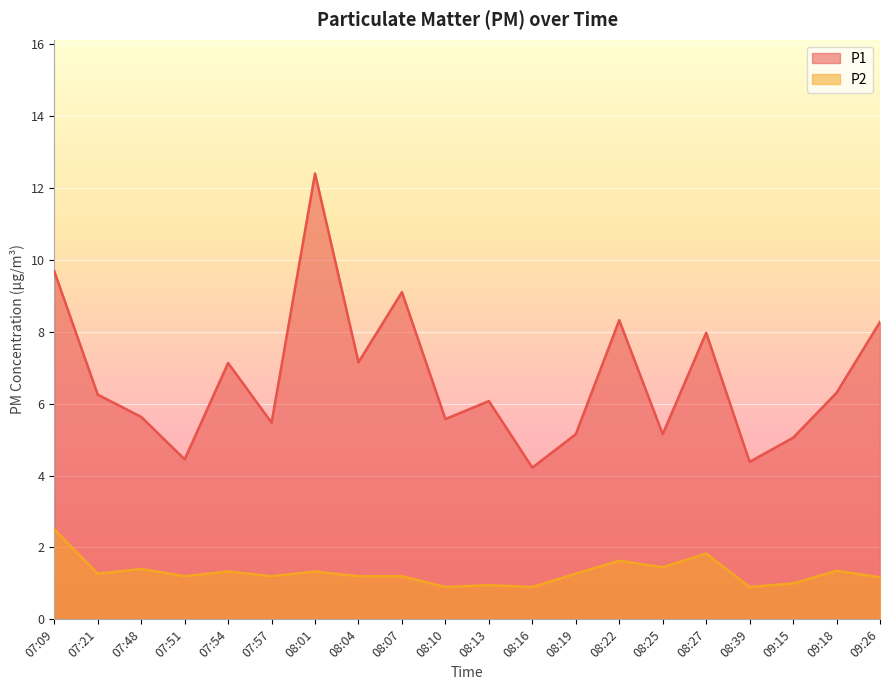

What is the difference between the second highest and second lowest values in the P2 series?

0.9